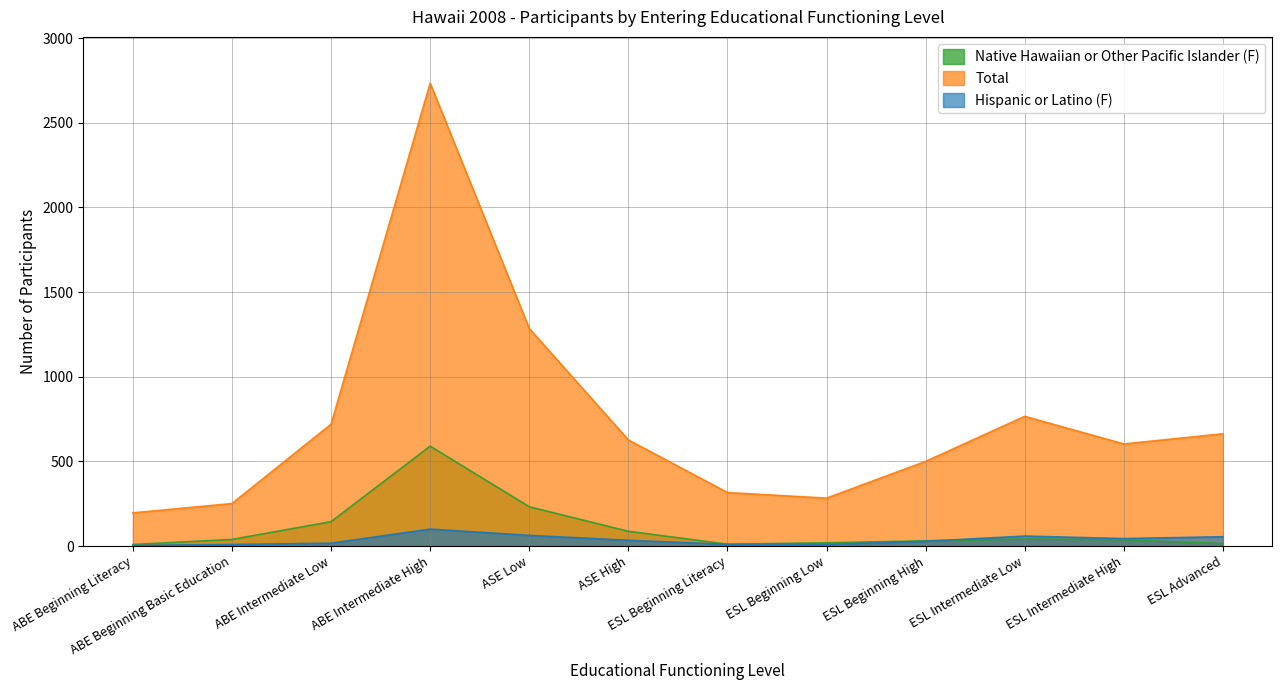

What is the value of the Native Hawaiian or Other Pacific Islander (F) point at the 6th from the left?

87